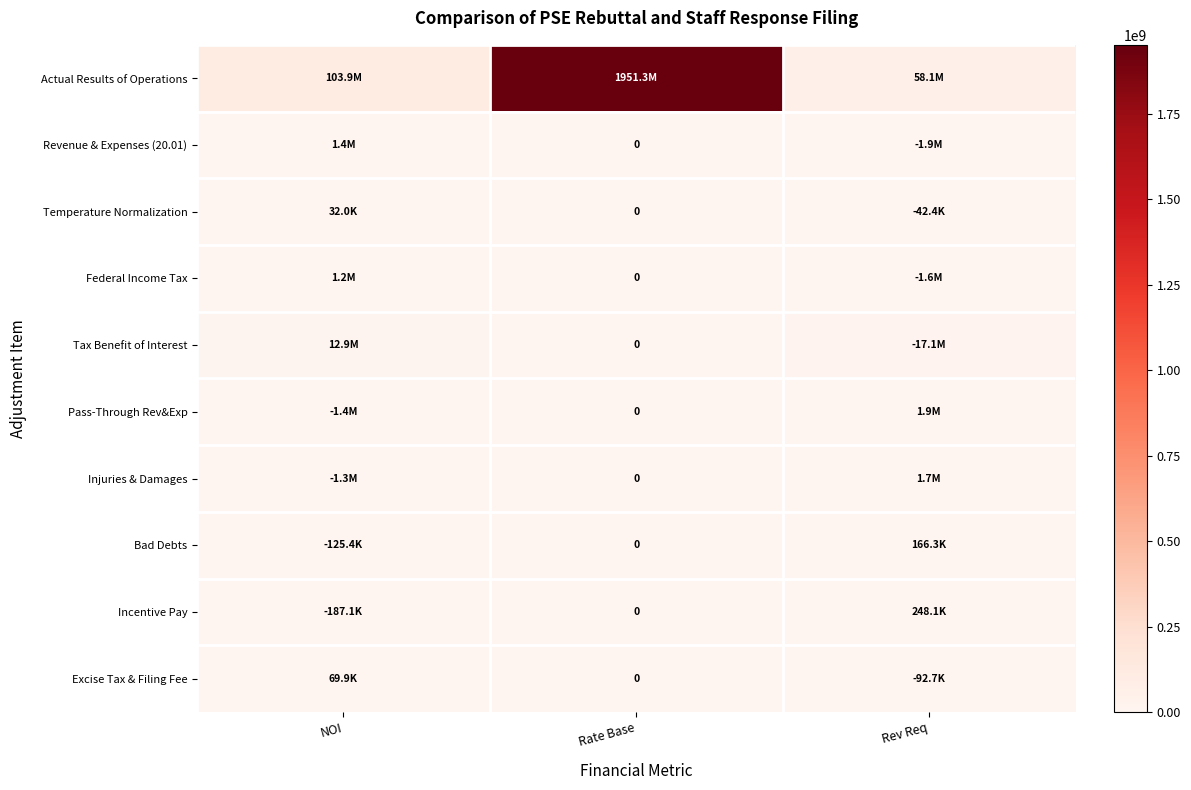

Which series has the widest spread of values?

Actual Results of Operations